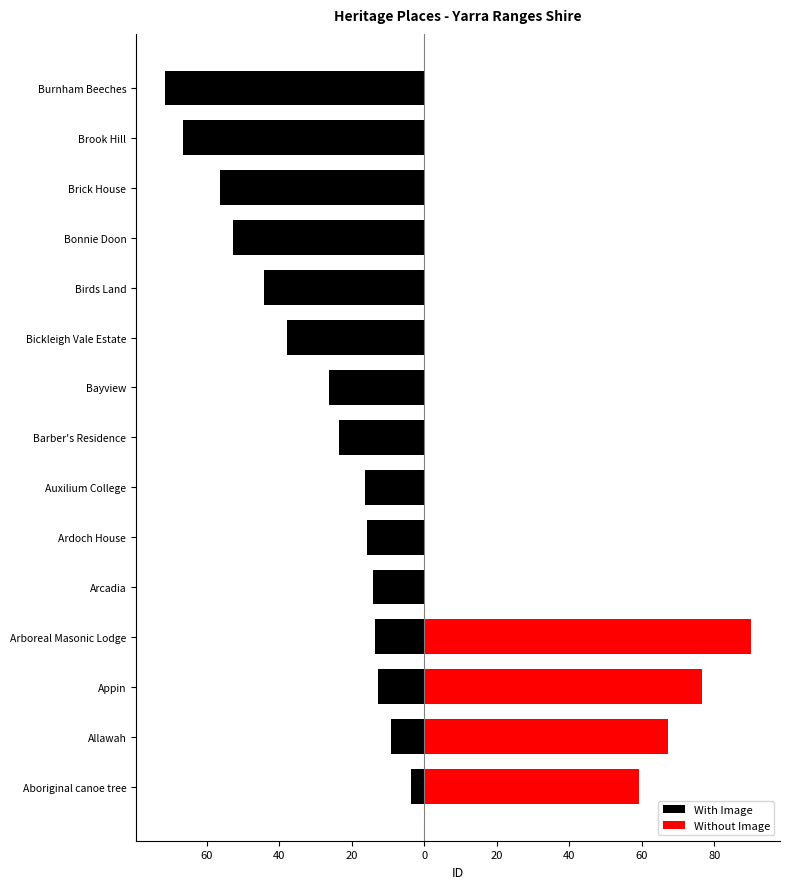

The Without Image series shows -29.4 at Brook Hill. True or false?

False